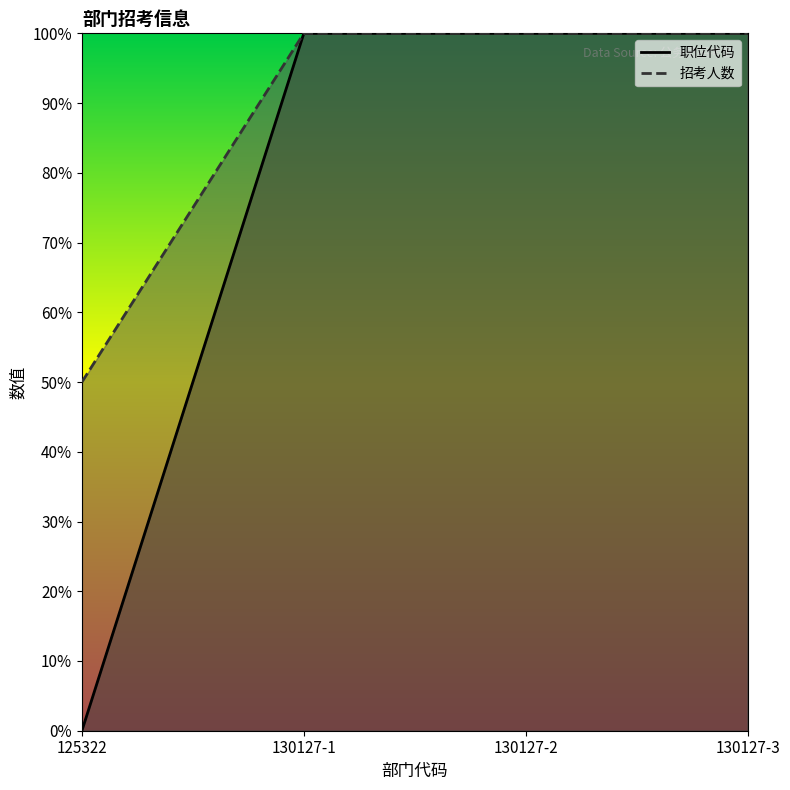

Between 130127-3 and 130127-1, which is larger?

130127-3